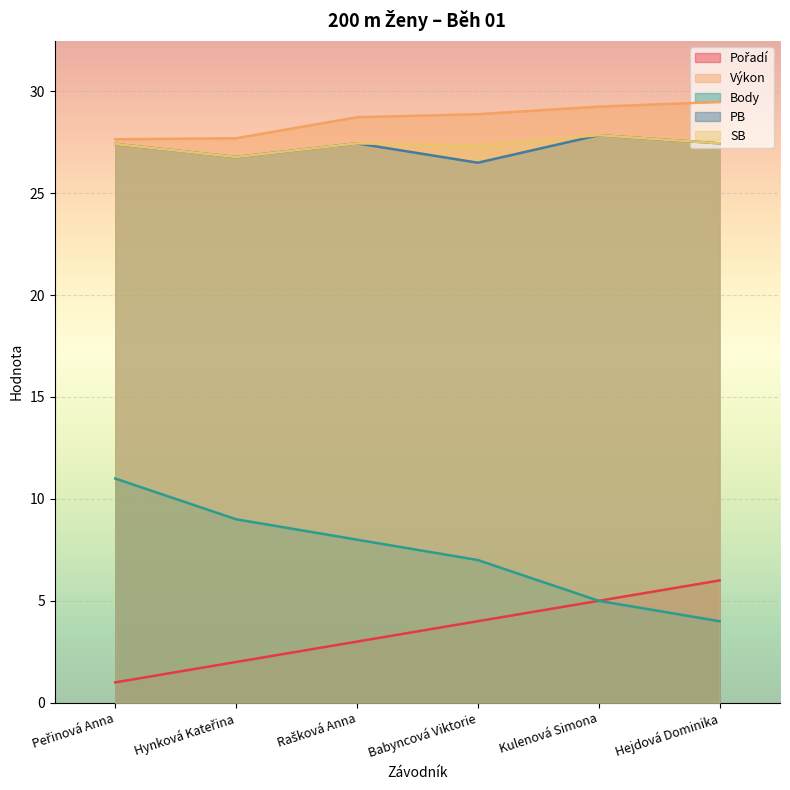

How many Body values are between 5 and 9?

4